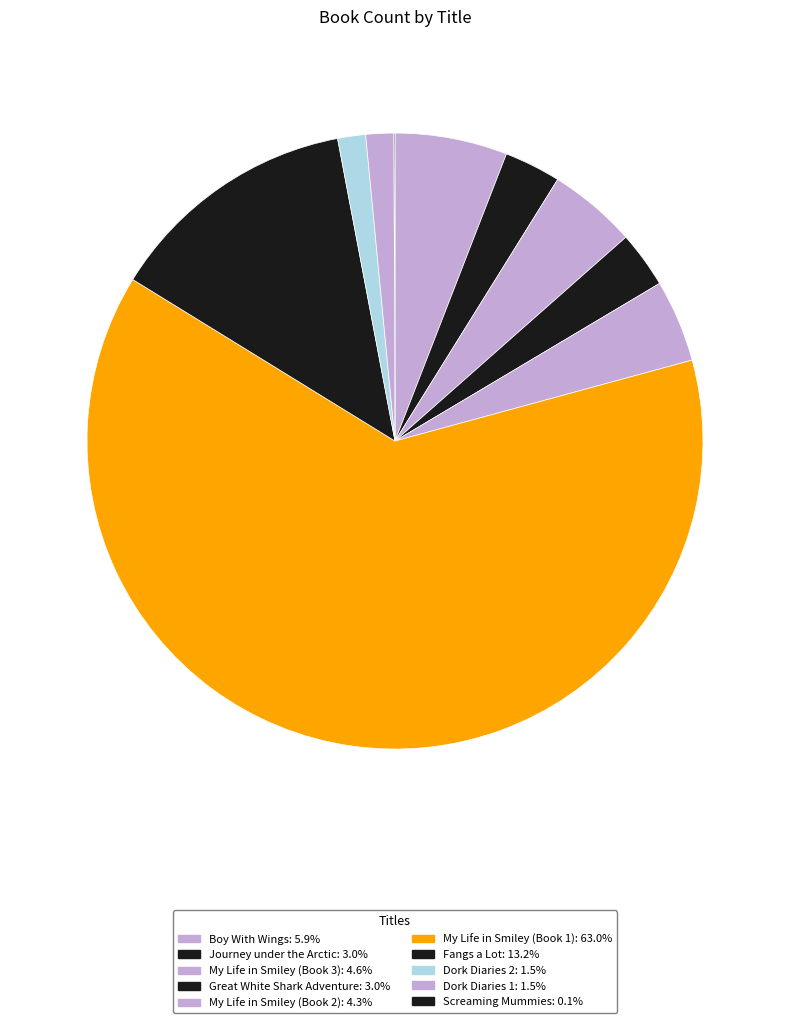

Which category has the biggest portion of the pie?

My Life in Smiley (Book 1)